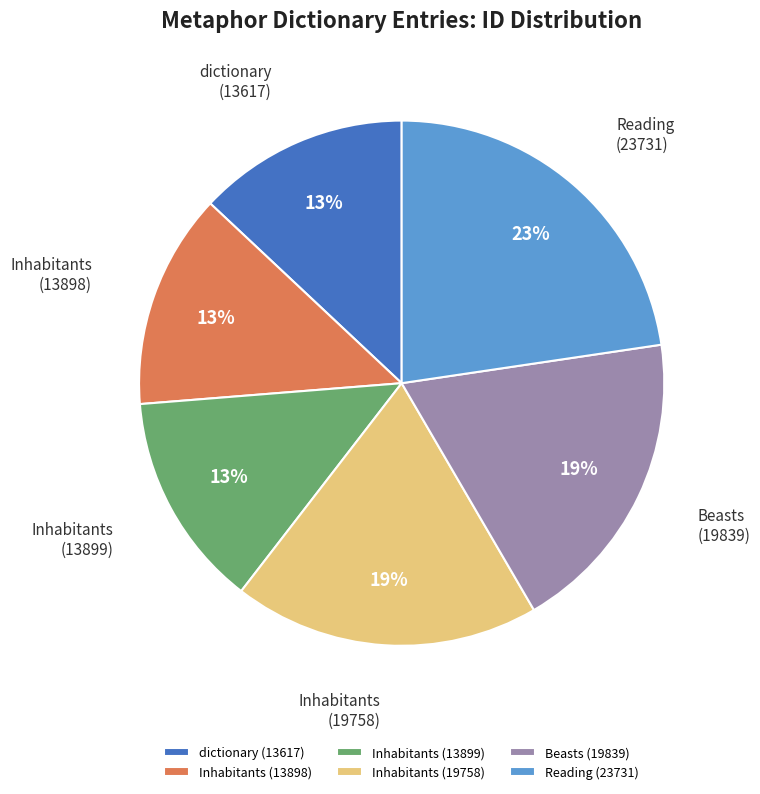

What is the largest slice in the pie chart?

Reading (23731)